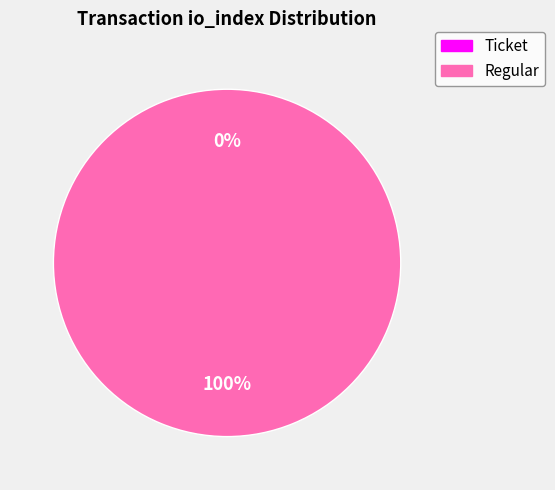

To the nearest percent, what is the average slice percentage?

50%